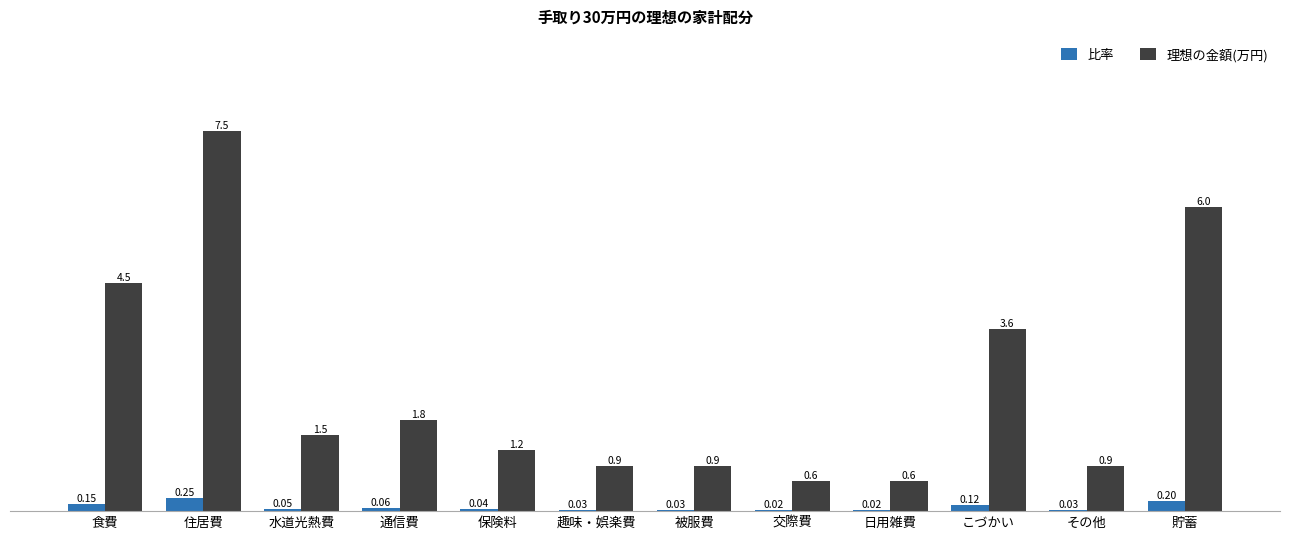

Which series has the largest total across all categories?

理想の金額(万円)